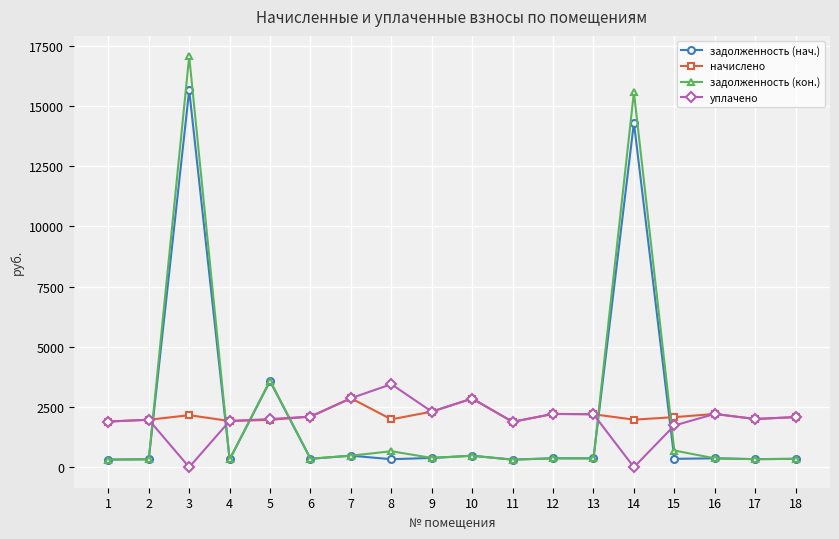

What is the maximum value for начислено?

2864.2